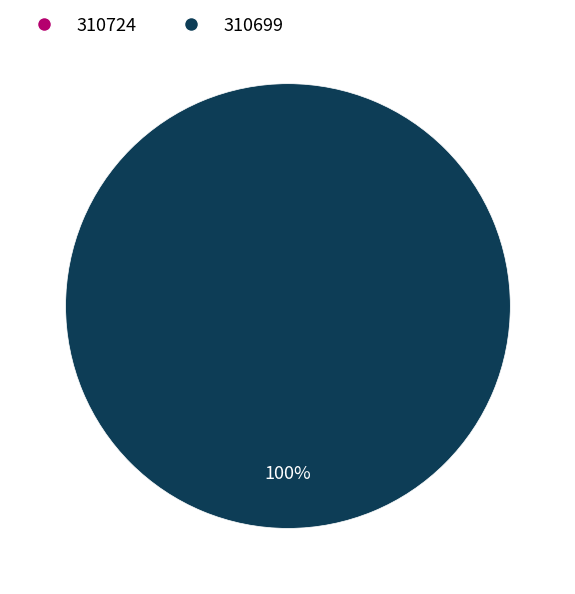

True or false: 310724 accounts for 1% of the total.

False